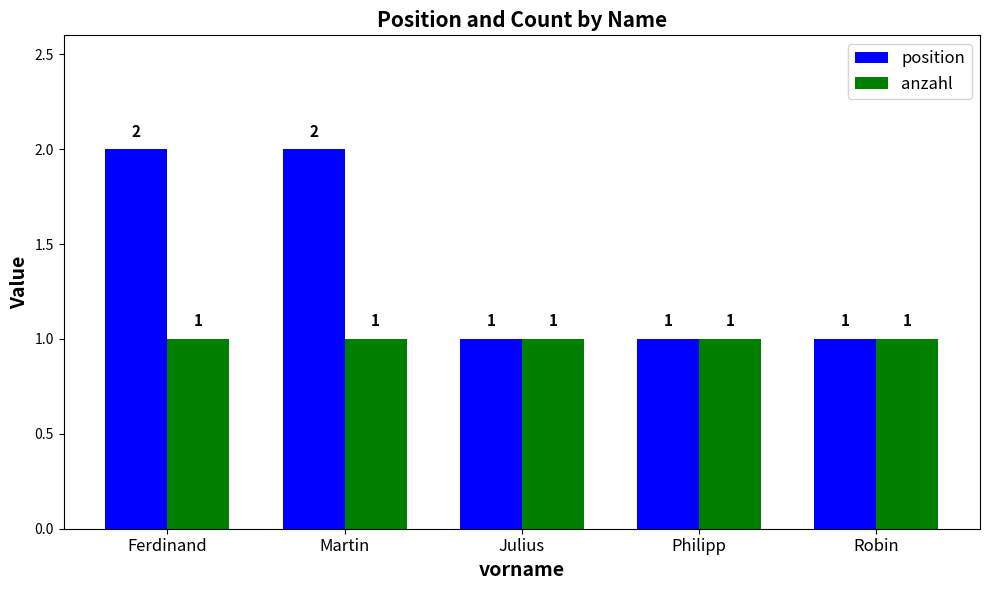

Count the position values in the range 1 to 2.

5